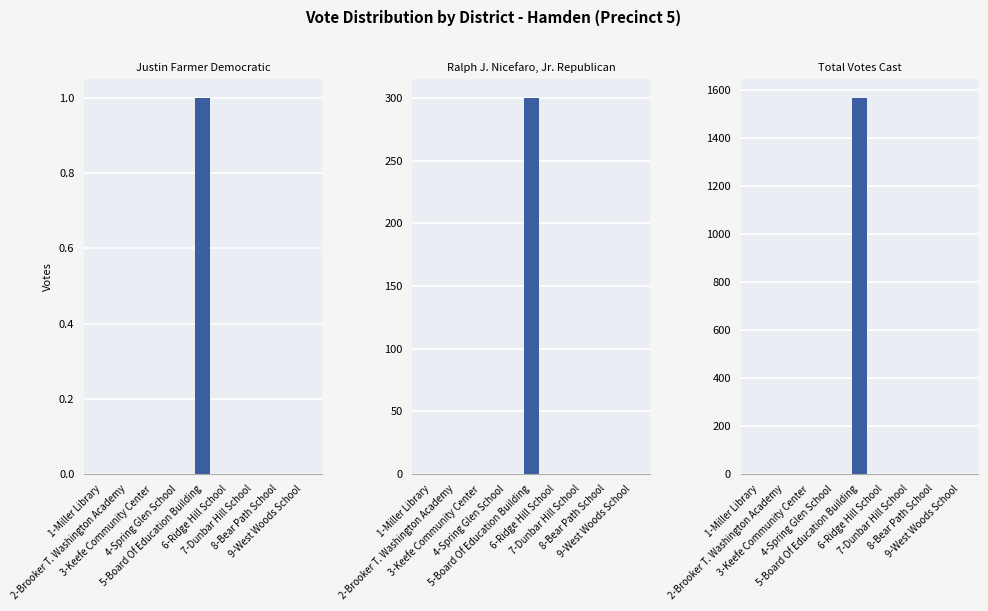

True or false: Justin Farmer Democratic has a value of 0 at 7-Dunbar Hill School.

False